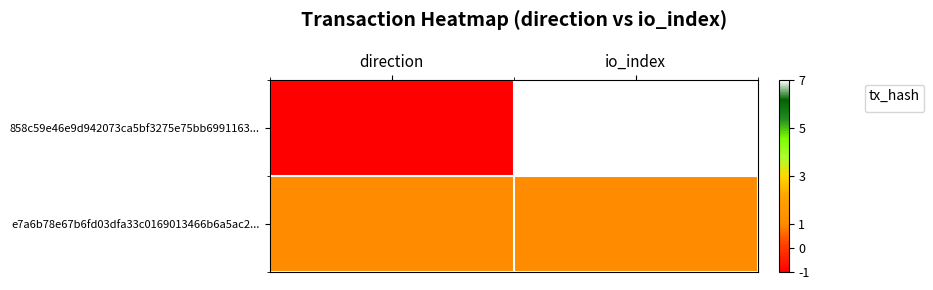

List the labels in order of e7a6b78e67b6fd03dfa33c0169013466b6a5ac2 value, smallest first.

0, 1